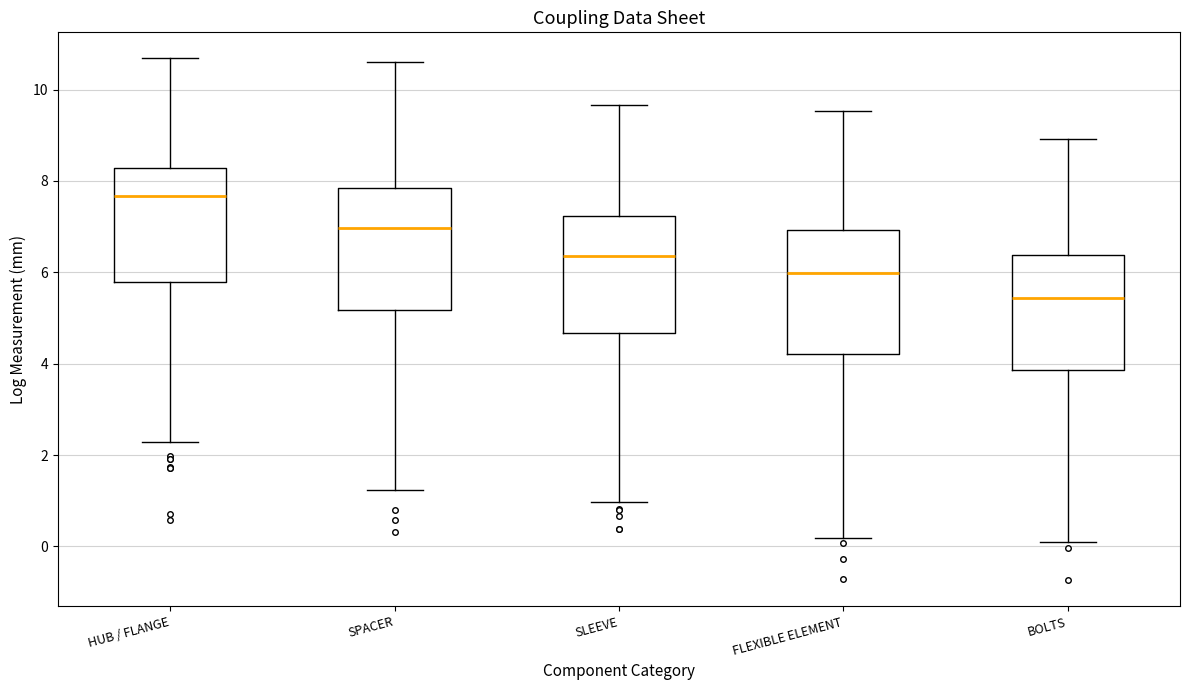

Where does the median line of the box for SPACER sit on the y-axis? The values are not printed on the chart, so give them approximately, as read against the axis.

7.0